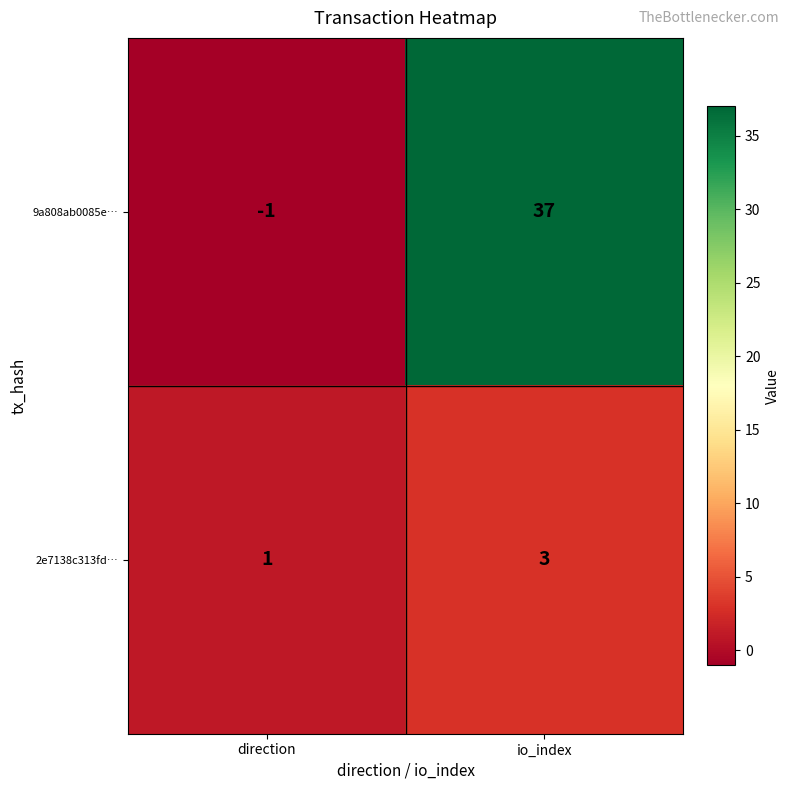

The 2e7138c313fd… series shows 0 at direction. True or false?

False